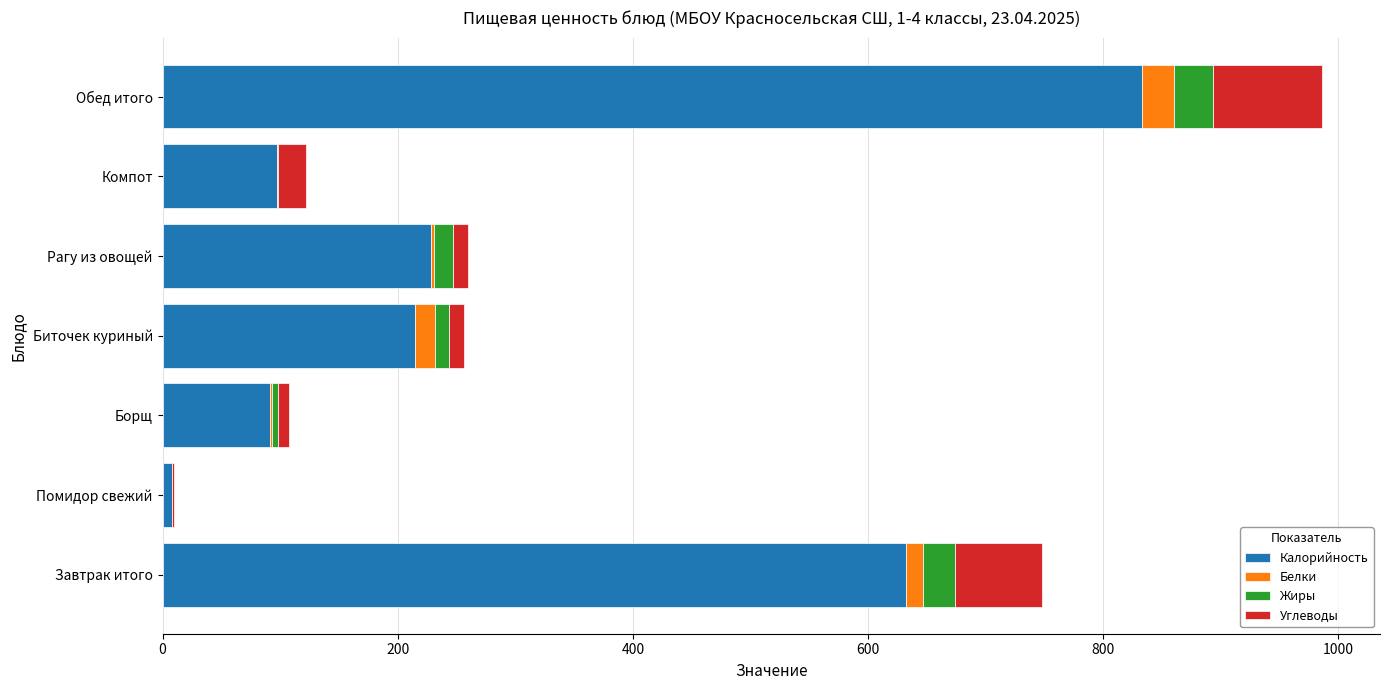

What is the highest value of the Калорийность series?

833.0